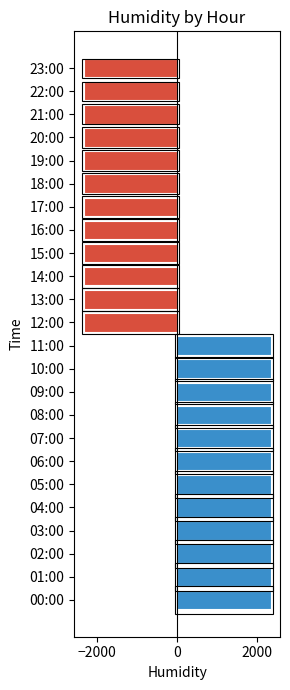

What is the difference between the maximum and minimum values?

4662